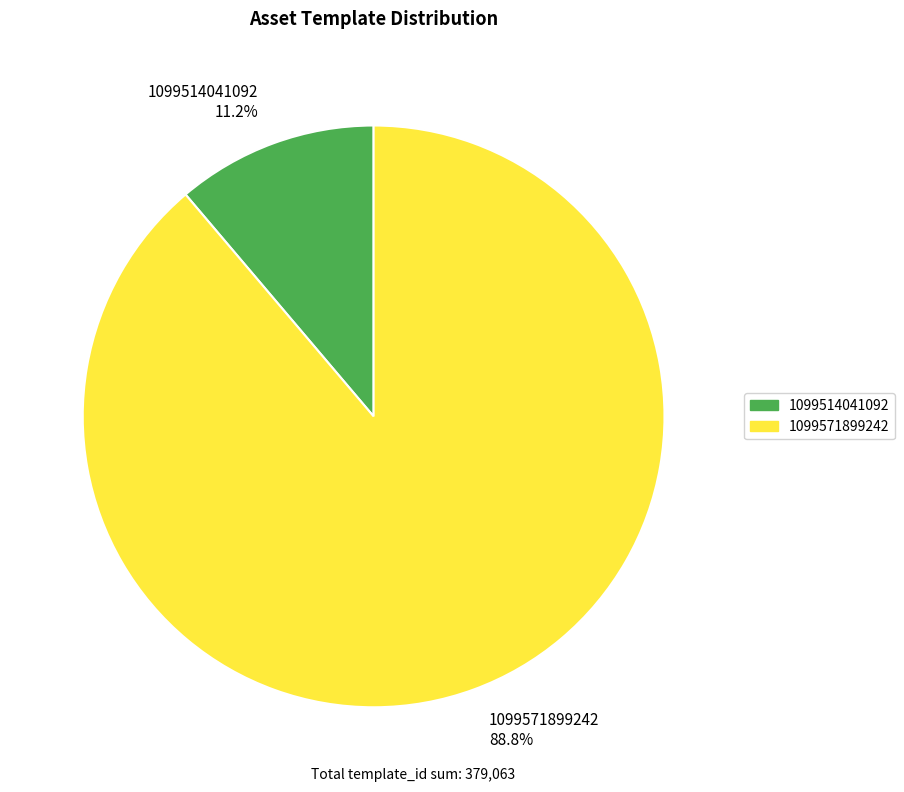

How many slices are in this pie chart?

2